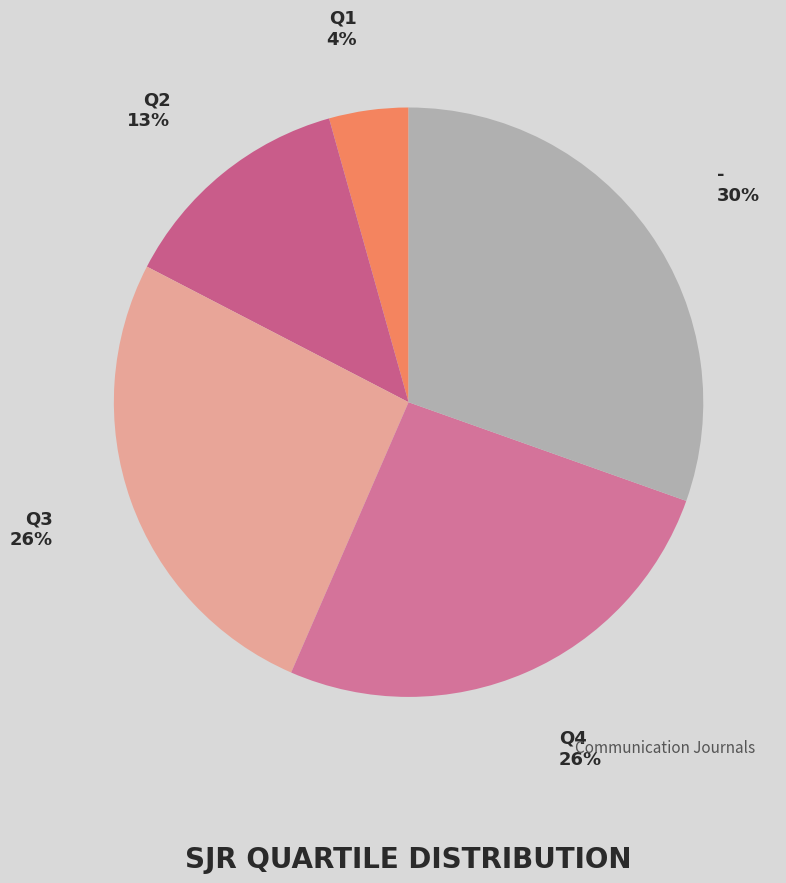

Approximately how many times larger is the value at Q4 compared to Q2?

2.0